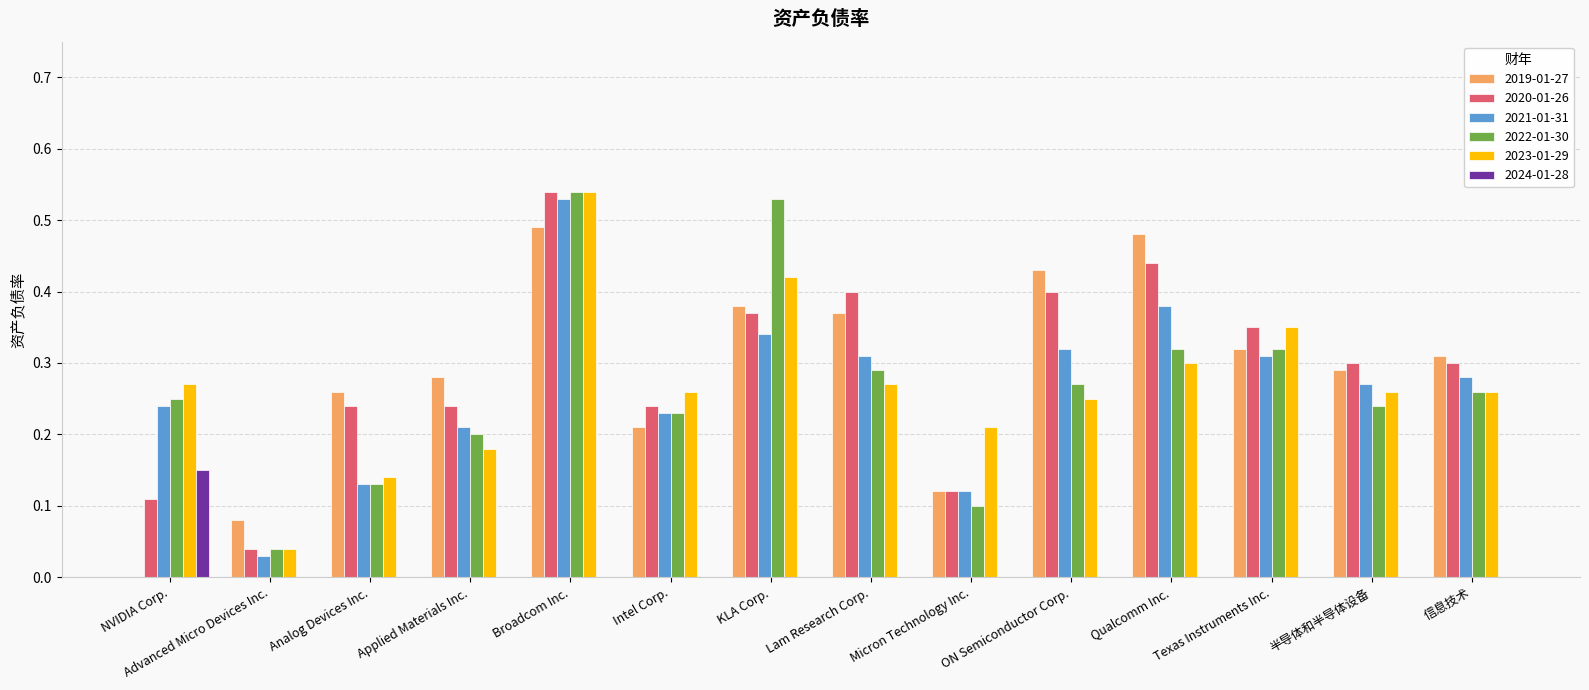

Between Advanced Micro Devices Inc. and KLA Corp., which series saw the biggest shift?

2022-01-30